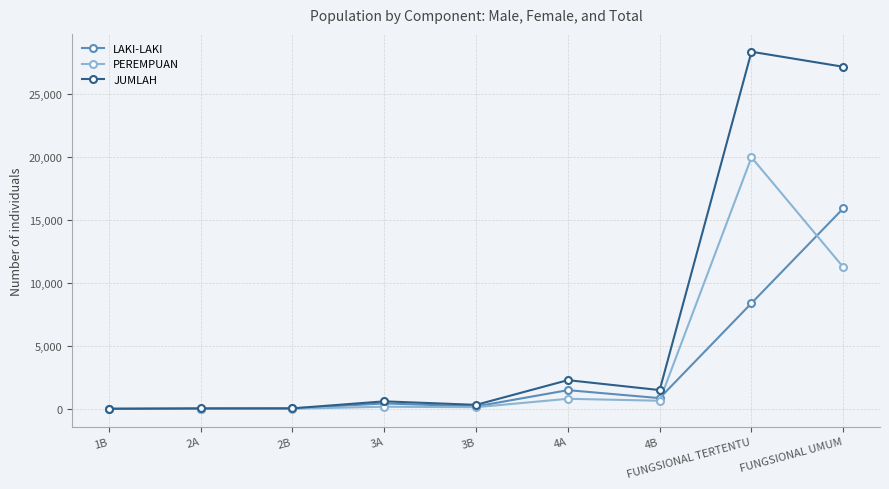

What is the spread (max minus min) of values at 3A?

427